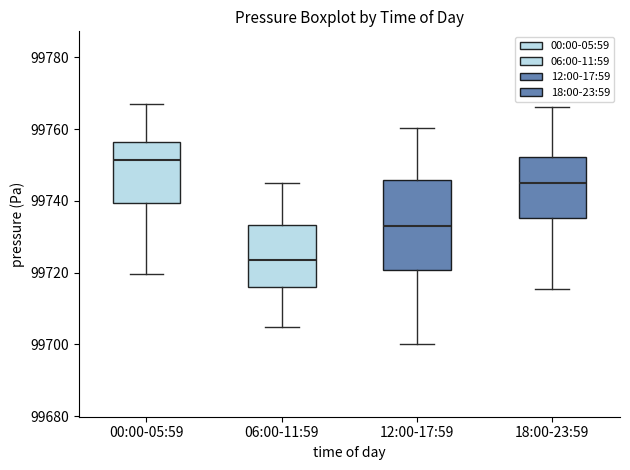

Comparing the boxes themselves (not the whiskers), which one is the tallest?

12:00-17:59